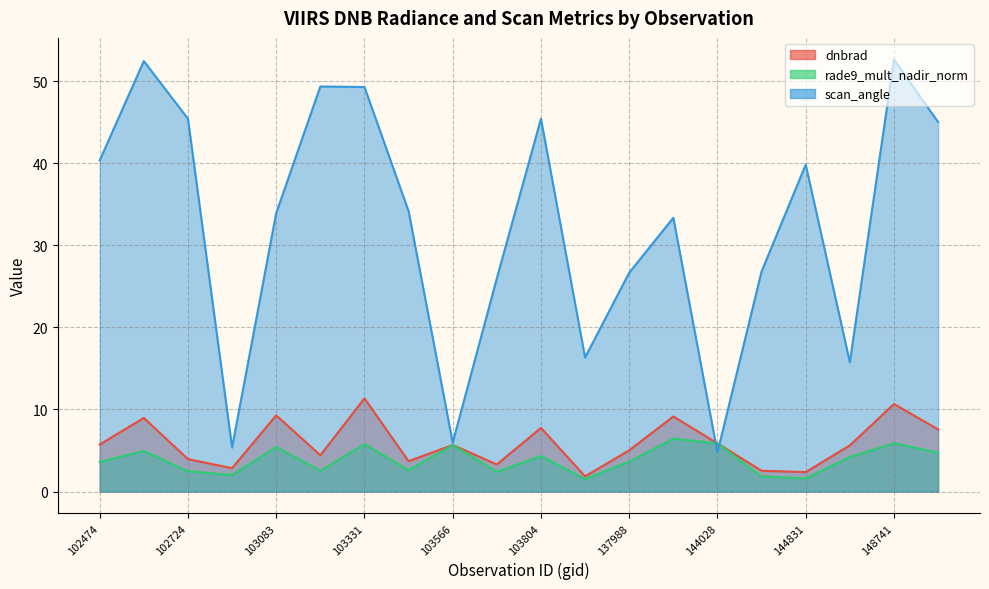

What is the spread (max minus min) of values at 104279?

14.8